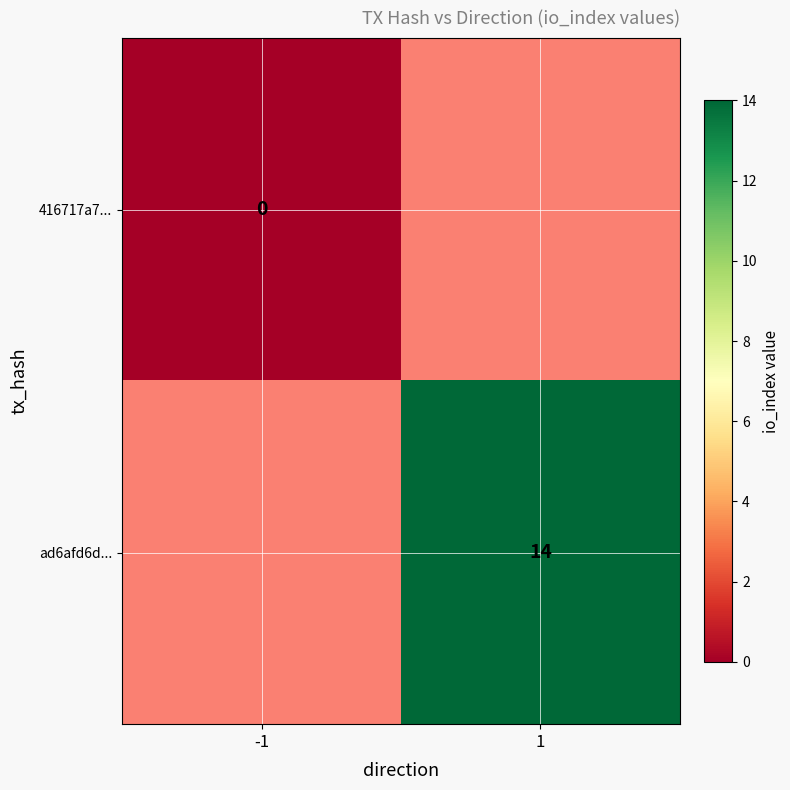

Is it true that ad6afd6d... equals 14.0 at 1?

True